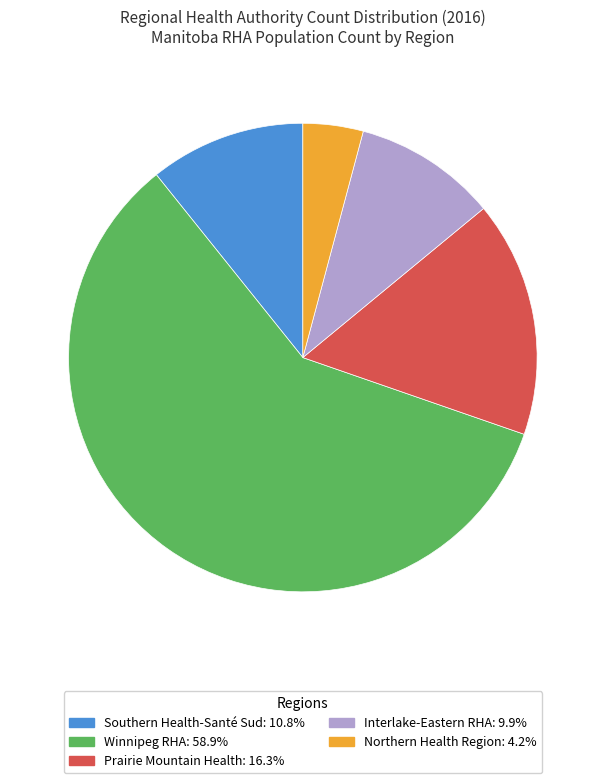

Does any single category account for the majority?

Yes